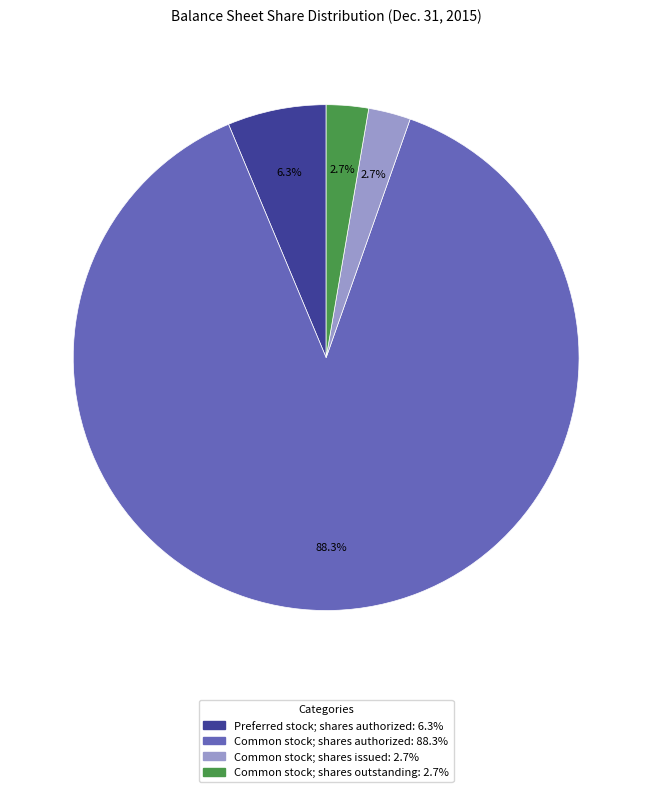

How many slices are in this pie chart?

4